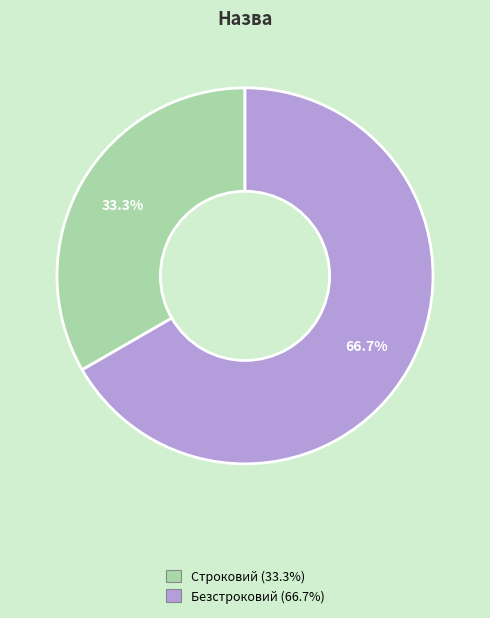

Does Безстроковий represent more than half of the total?

Yes